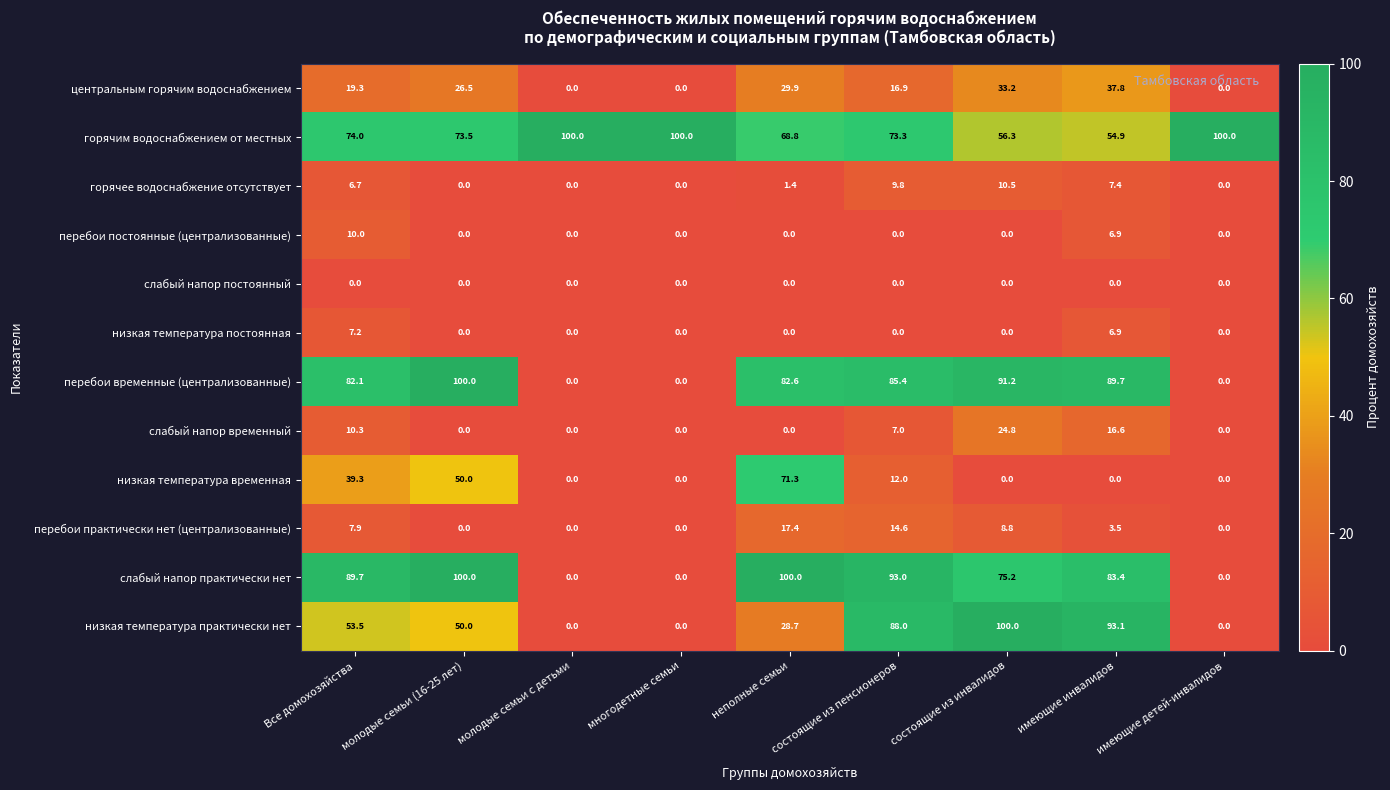

Is it true that низкая температура постоянная equals -4.0 at состоящие из инвалидов?

False